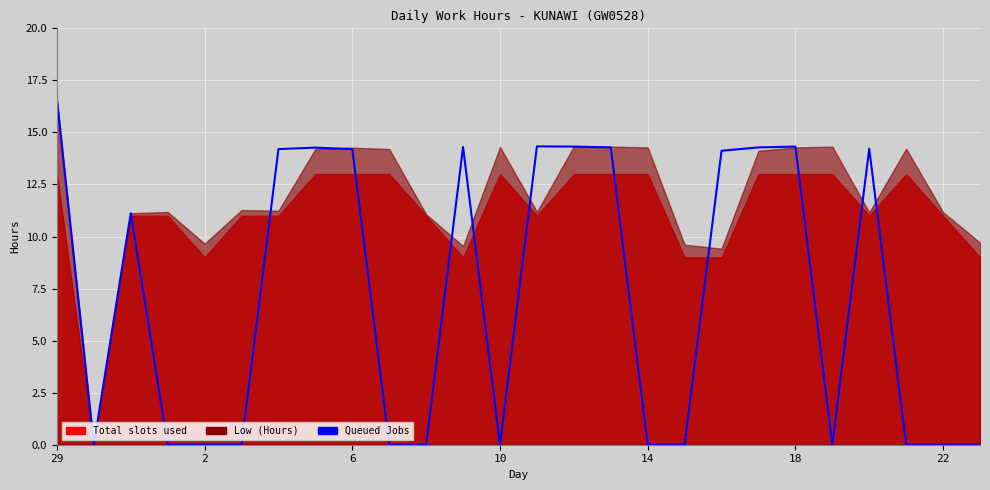

Where does the data first go above 11?

29